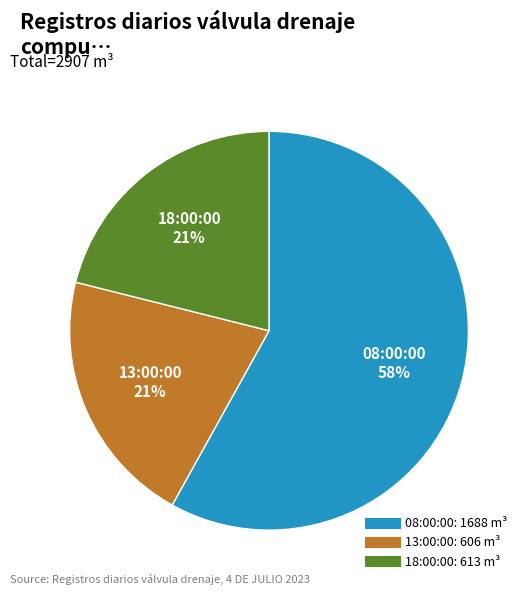

To the nearest percent, what portion does 08:00:00 represent?

58%